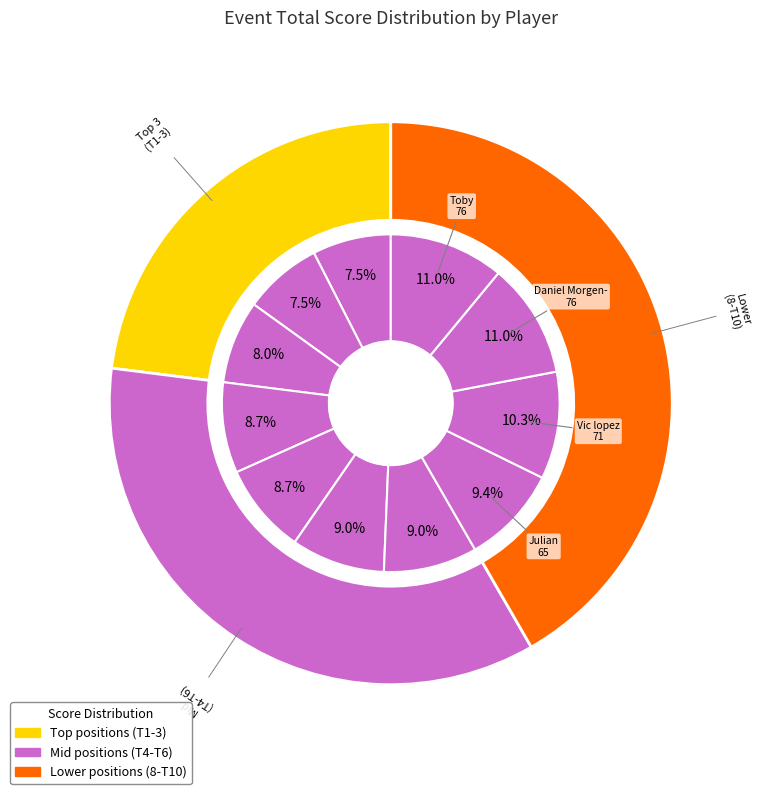

Is Wes Marvin- the majority of the pie?

No